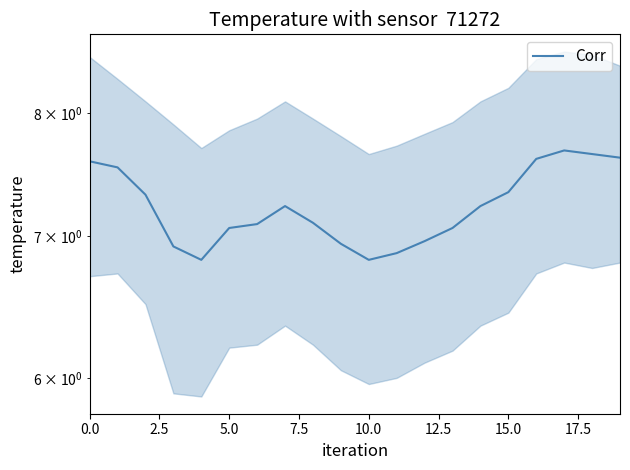

True or false: the data shows 11.7 at 5.0.

False